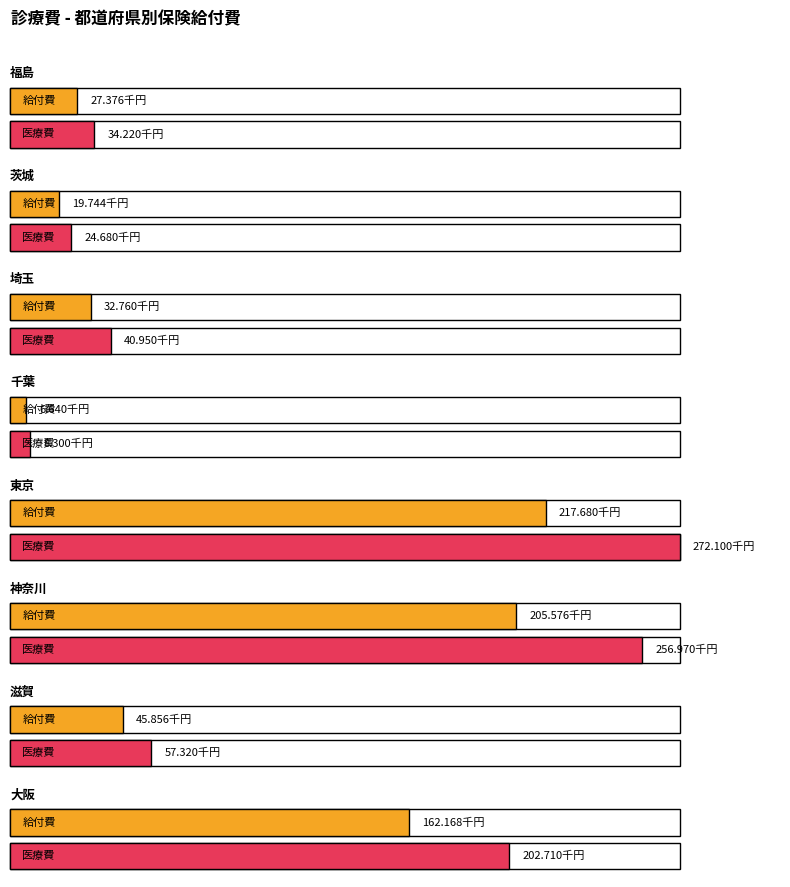

At which label does 医療費 reach its peak?

東京